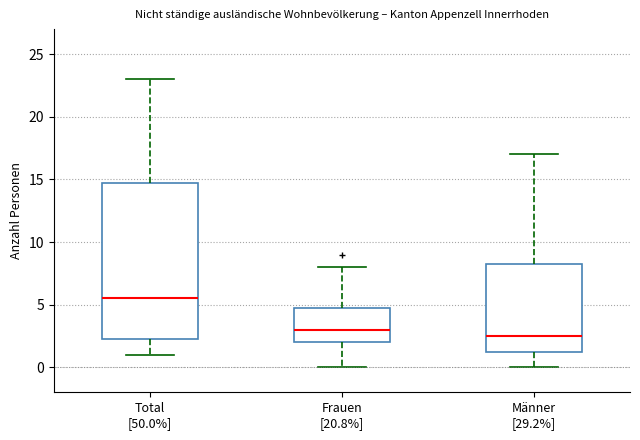

Where does the upper whisker of the box for Total [50.0%] end on the y-axis? The values are not printed on the chart, so give them approximately, as read against the axis.

23.0